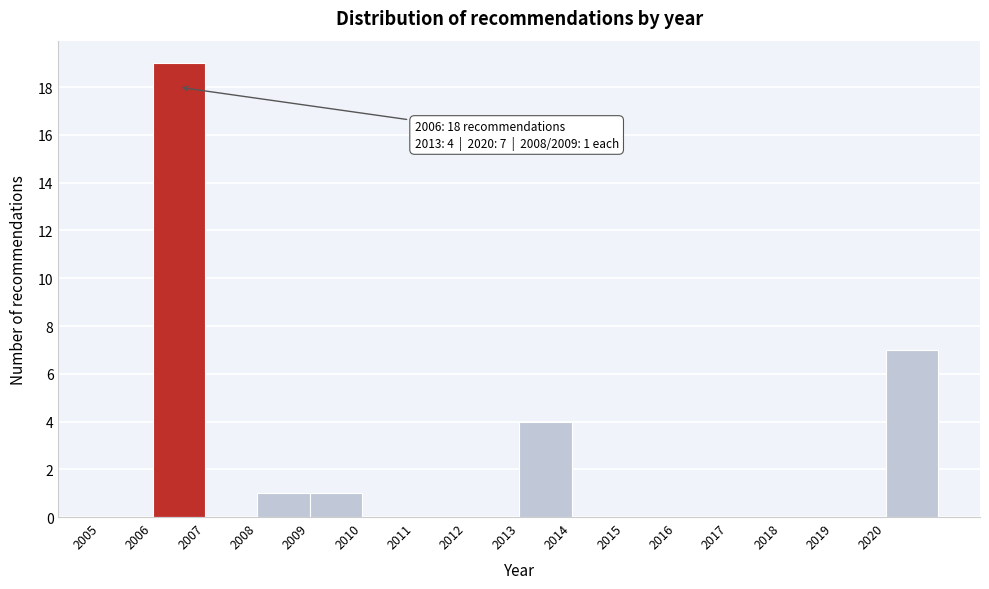

Which range on the x-axis has the tallest bar?

2006 to 2007